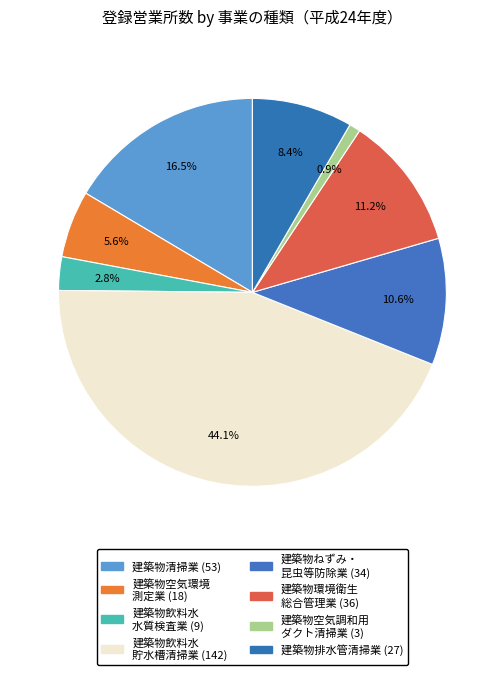

Rank the categories by value from lowest to highest.

建築物空気調和用ダクト清掃業, 建築物飲料水水質検査業, 建築物空気環境測定業, 建築物排水管清掃業, 建築物ねずみ・昆虫等防除業, 建築物環境衛生総合管理業, 建築物清掃業, 建築物飲料水貯水槽清掃業